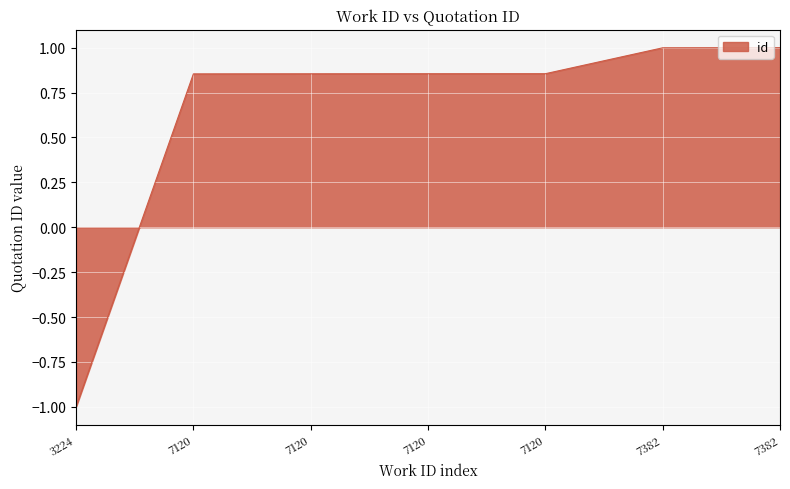

How many lines are shown in the chart?

1